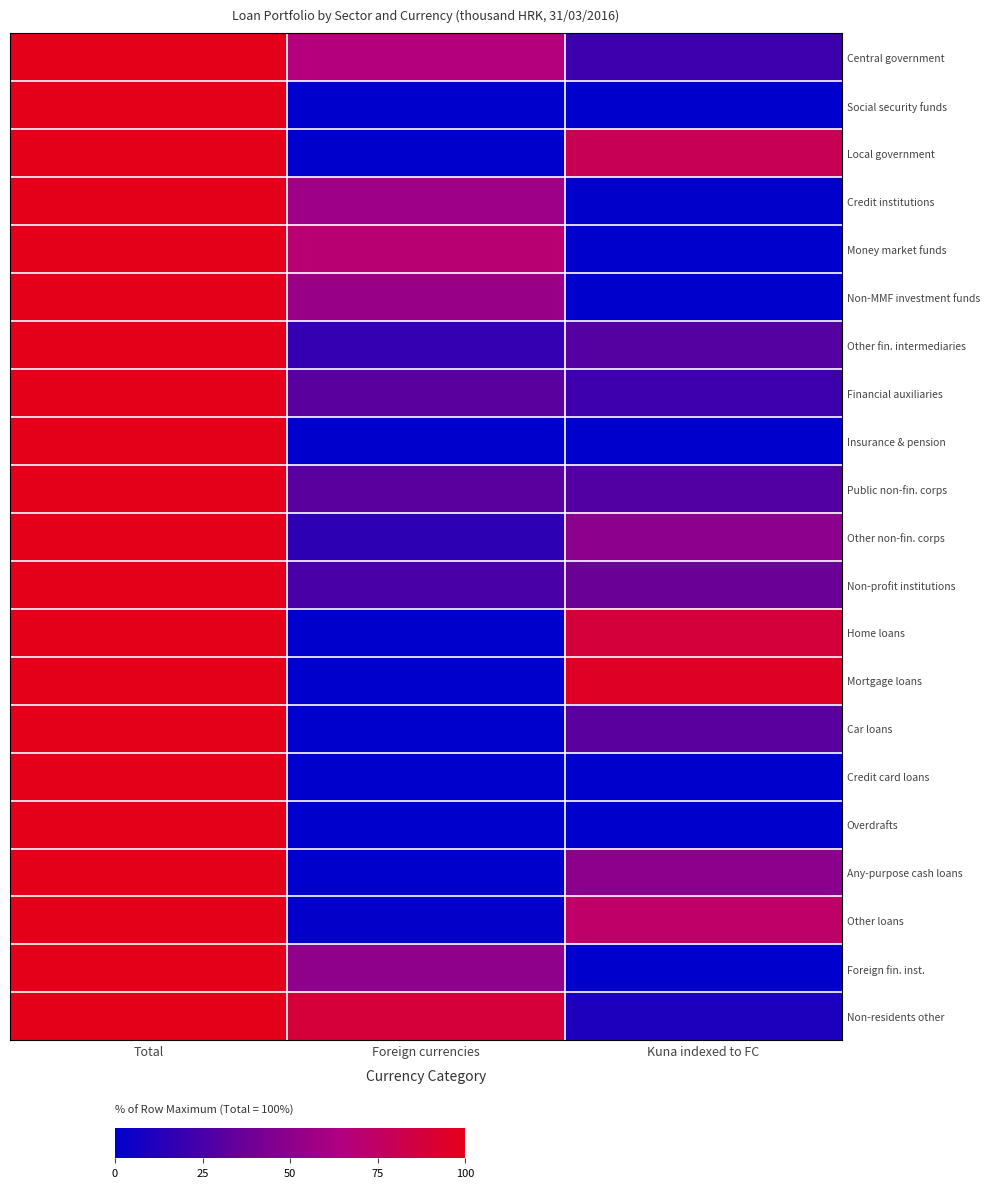

Which has a higher value, Kuna indexed to FC or Total?

Total